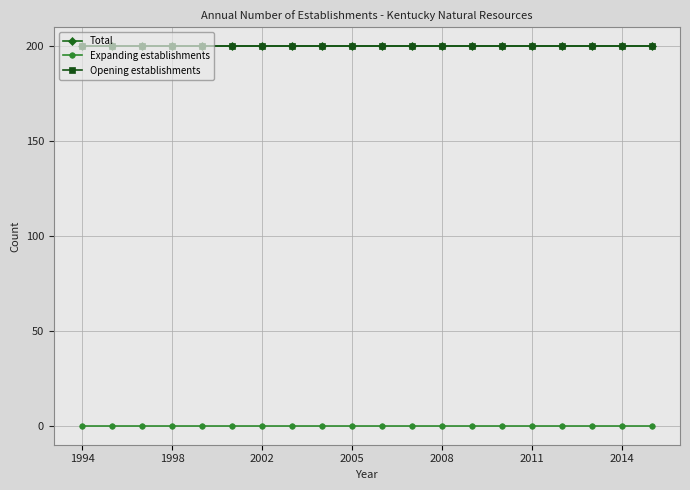

Is this an area chart (filled region under the line)?

No